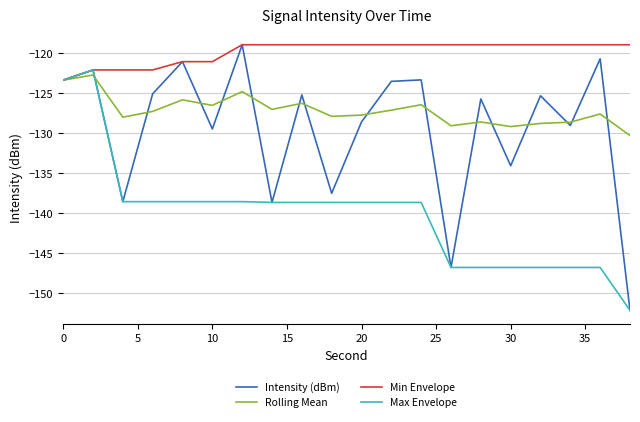

What are all the series names shown in the legend?

Intensity (dBm), Rolling Mean, Min Envelope, Max Envelope